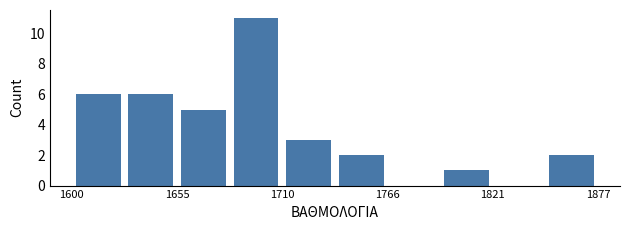

Around what value on the x-axis is the tallest bar? Give the approximate position of its centre, as read against the axis.

1700